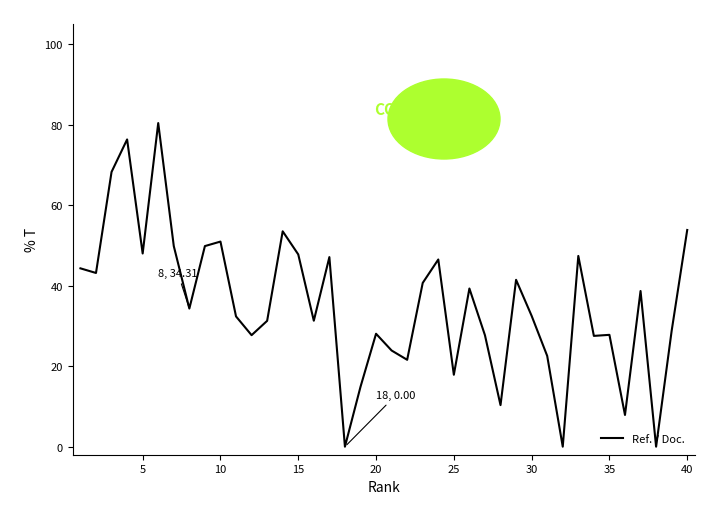

What is the difference between the maximum and minimum values?

80.4